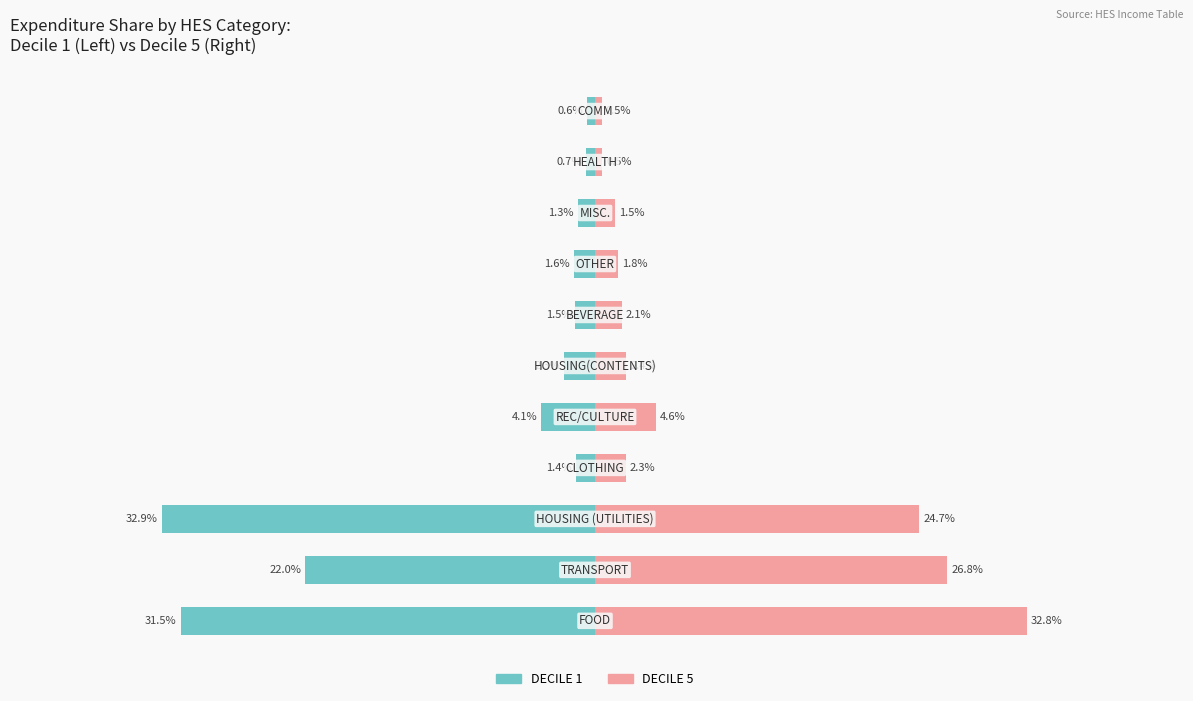

Is the value of DECILE 5 at 5 greater than the value of DECILE 1 at 7?

Yes